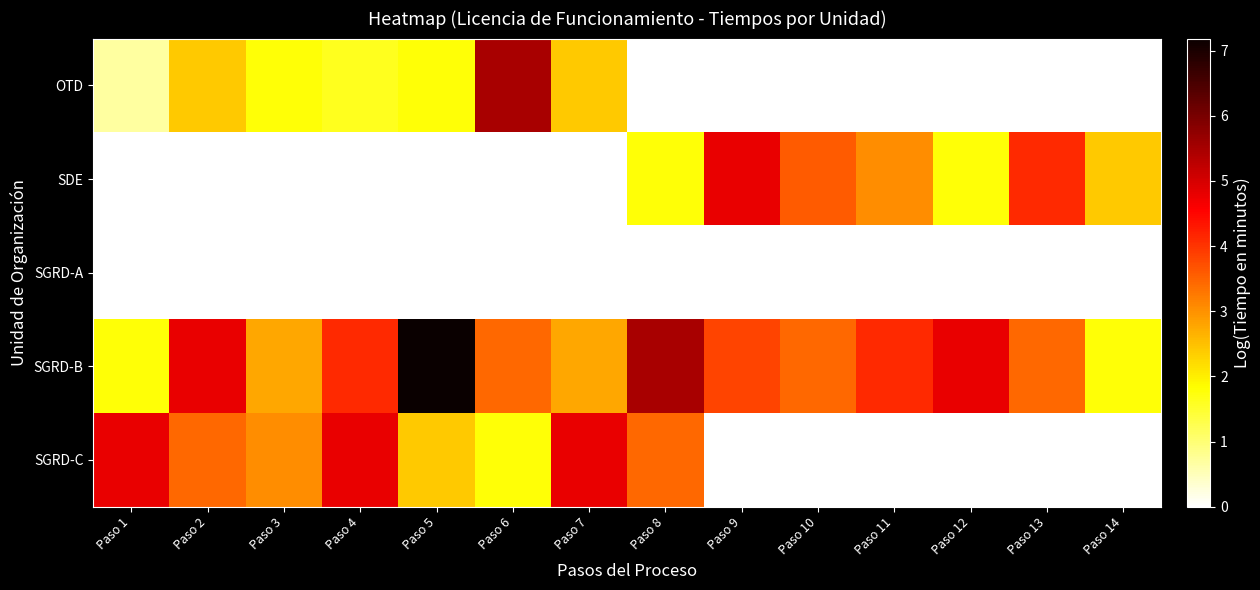

Rank the series by their maximum value, from lowest to highest.

SGRD-A, SDE, SGRD-C, OTD, SGRD-B